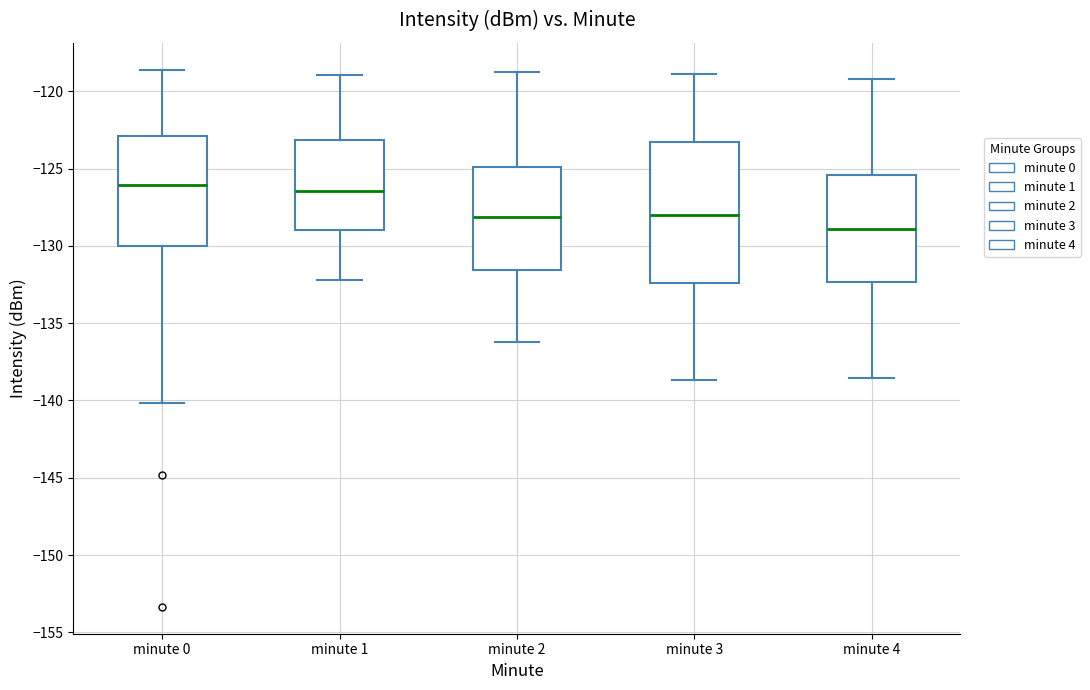

Reading left to right, read every box against the y-axis: the position of its median line, the range the box covers, and the ends of its whiskers. The values are not printed on the chart, so give them approximately, as read against the axis.

minute 0: median -126.0, box -130.0 to -123.0, whiskers -140.0 to -118.5
minute 1: median -126.5, box -129.0 to -123.0, whiskers -132.0 to -119.0
minute 2: median -128.0, box -131.5 to -125.0, whiskers -136.0 to -119.0
minute 3: median -128.0, box -132.5 to -123.5, whiskers -138.5 to -119.0
minute 4: median -129.0, box -132.5 to -125.5, whiskers -138.5 to -119.0